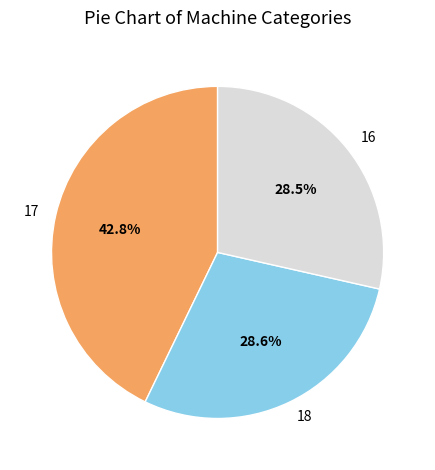

What is the largest slice in the pie chart?

17